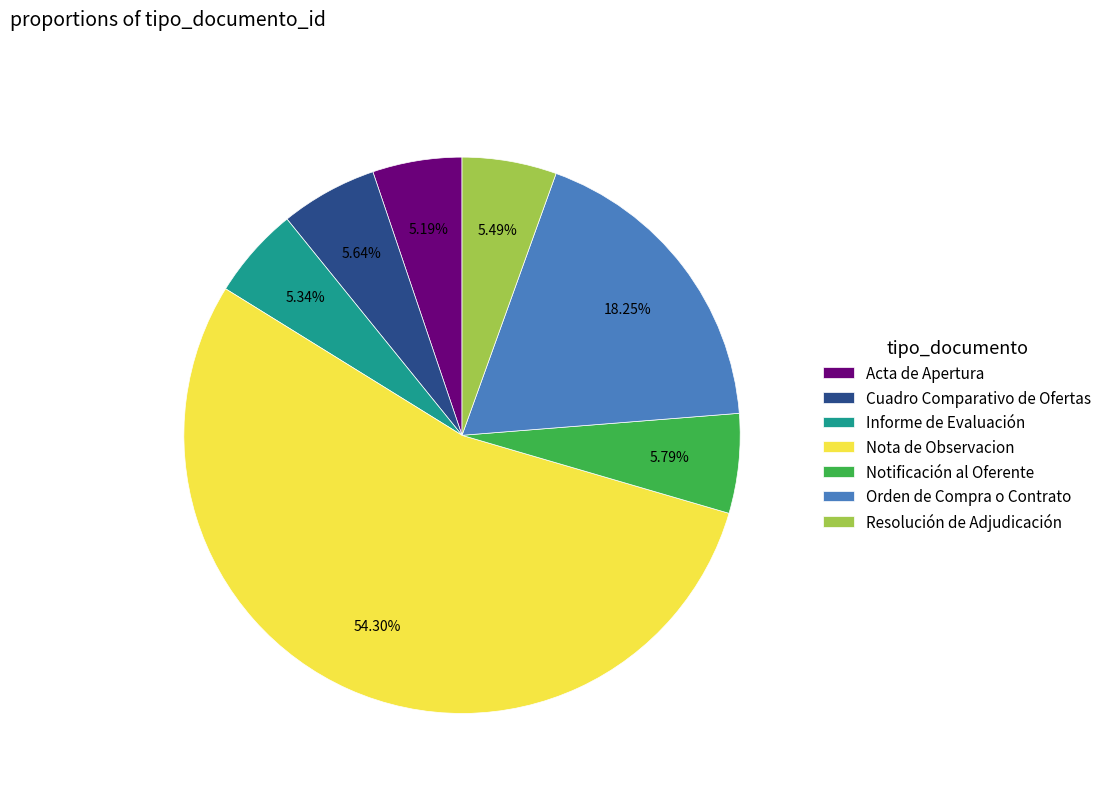

To the nearest percent, what percentage of the pie is Resolución de Adjudicación?

5%